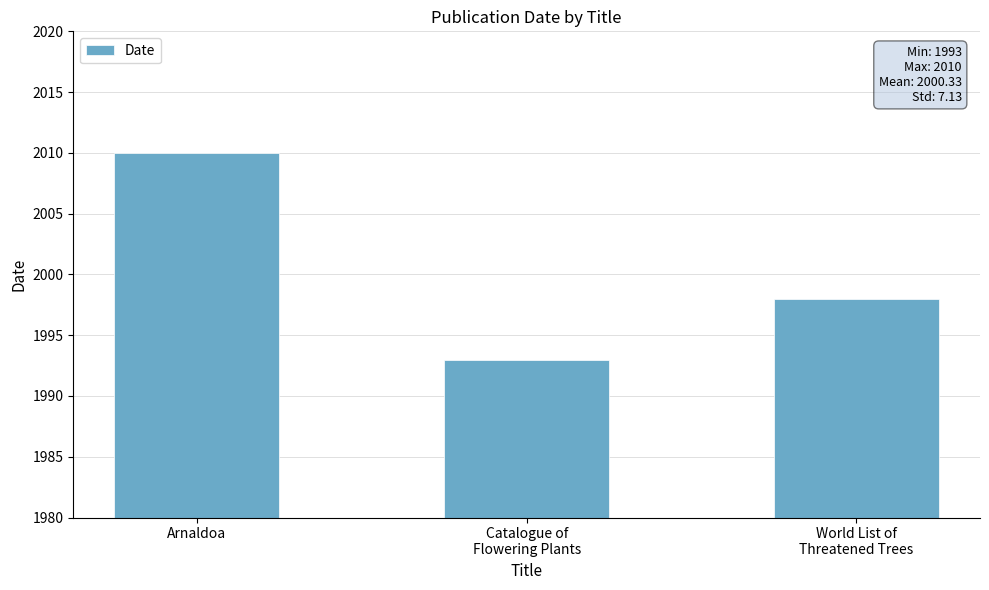

Reading left to right, what are all the values shown in this chart?

Arnaldoa=2010	Catalogue of
Flowering Plants=1993	World List of
Threatened Trees=1998